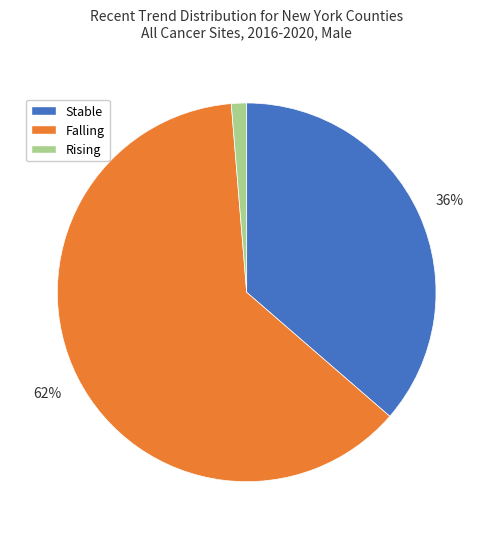

To the nearest percent, what is the average slice percentage?

33%